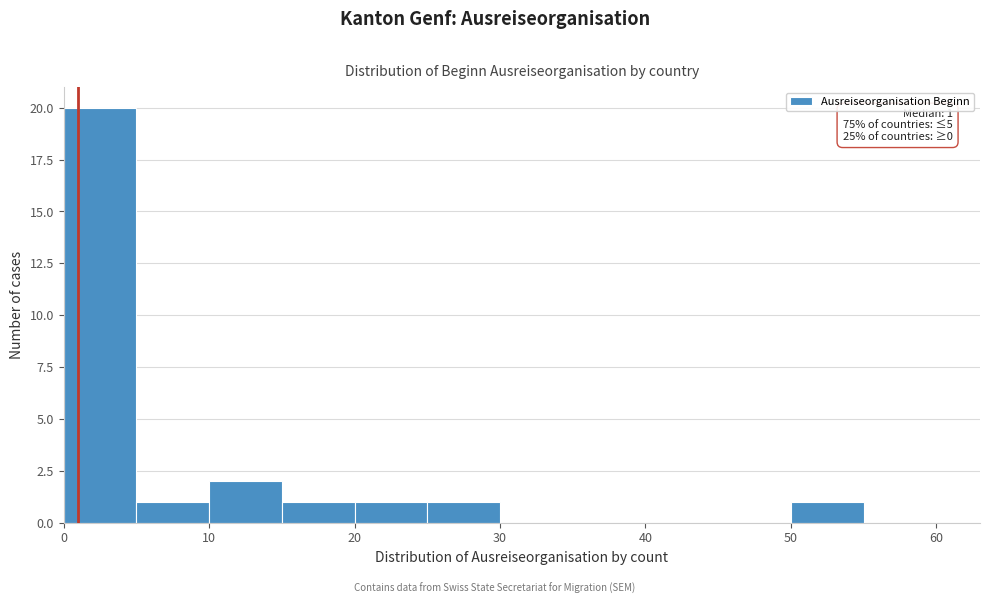

Which range on the x-axis has the tallest bar?

0 to 5